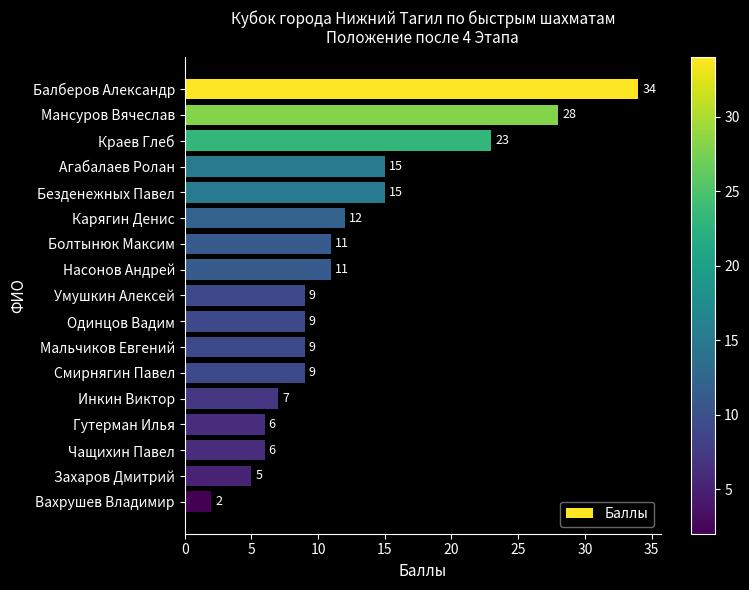

What is the difference between the values at Гутерман Илья and Агабалаев Ролан?

9